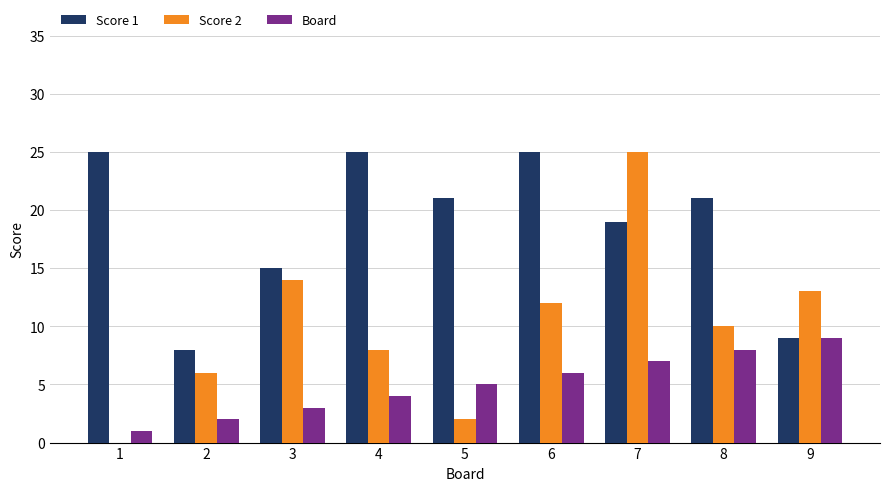

Reading left to right, transcribe all the data shown in this chart.

Score 1: 25	8	15	25	21	25	19	21	9
Score 2: 0	6	14	8	2	12	25	10	13
Board: 1	2	3	4	5	6	7	8	9